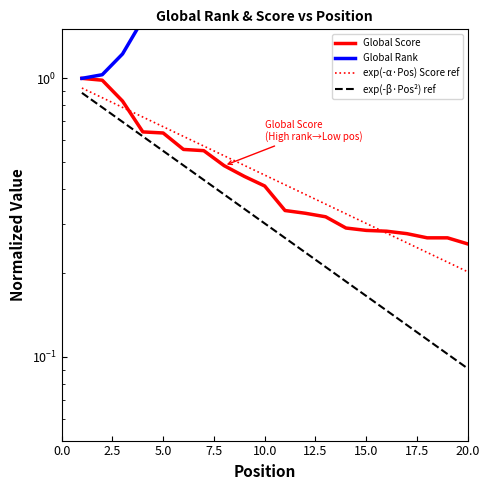

True or false: exp(-α·Pos) Score ref and Global Score intersect in this chart.

True